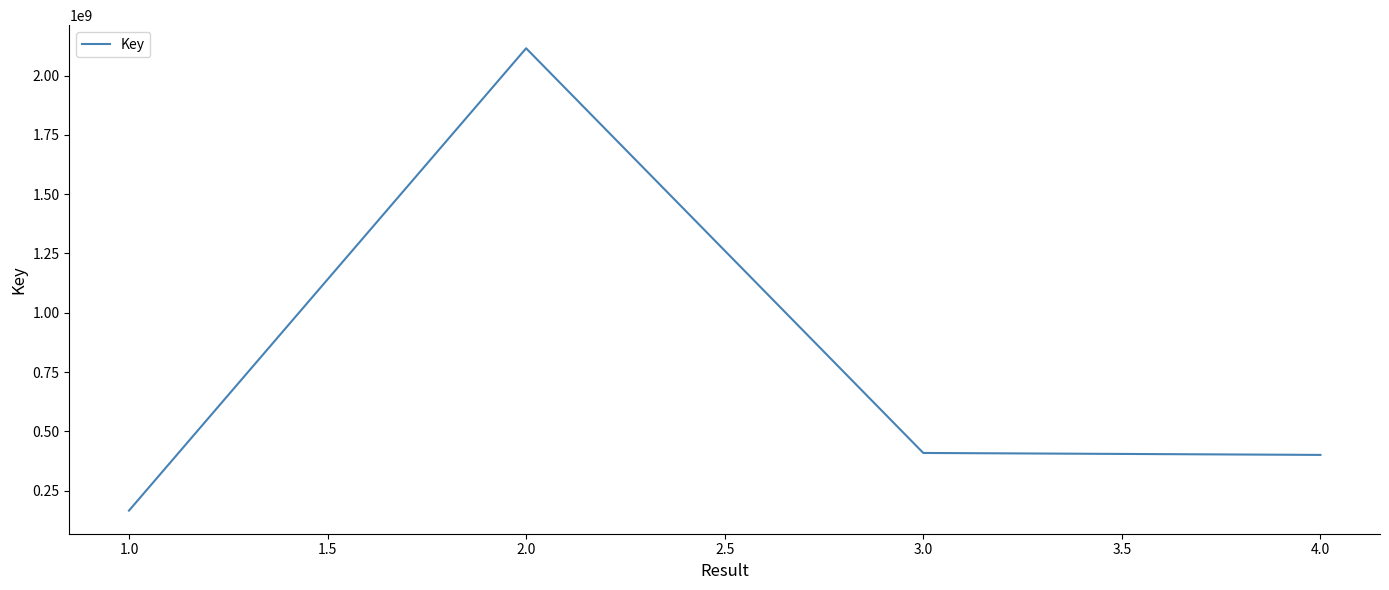

At which category does the data reach its first local peak?

2.0